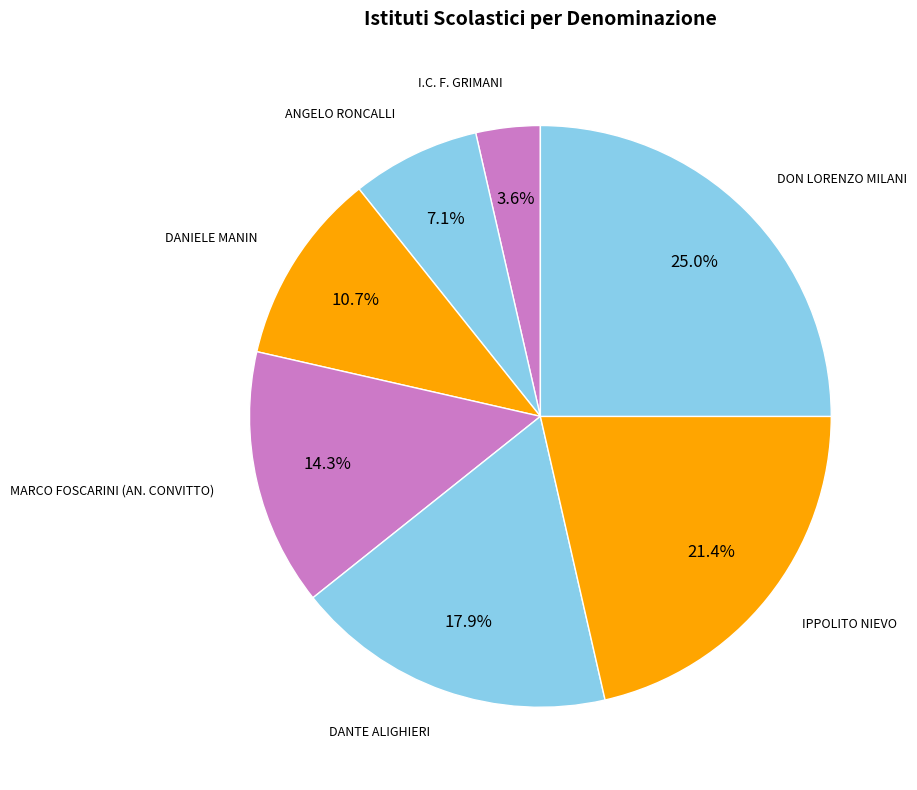

True or false: ANGELO RONCALLI accounts for 7% of the total.

True